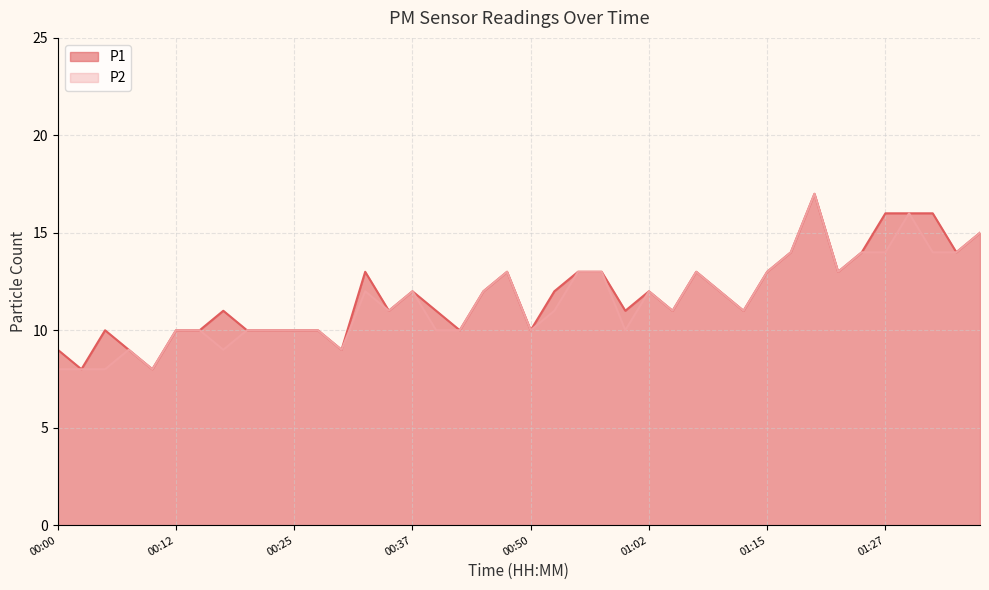

What is the sum of all P1 values?

472